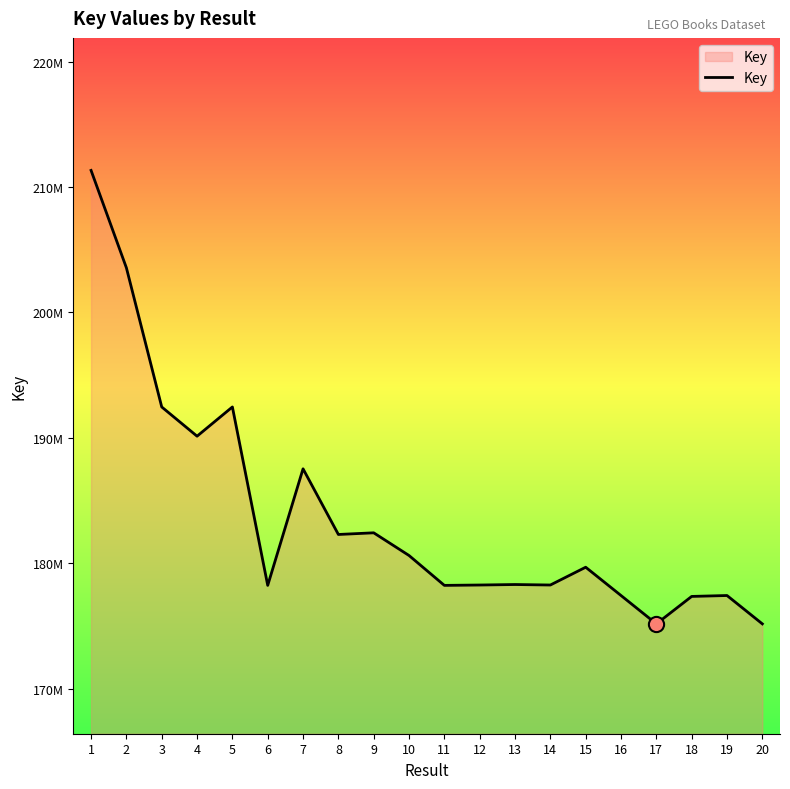

What is the change in value from 2 to 14?

-25289787